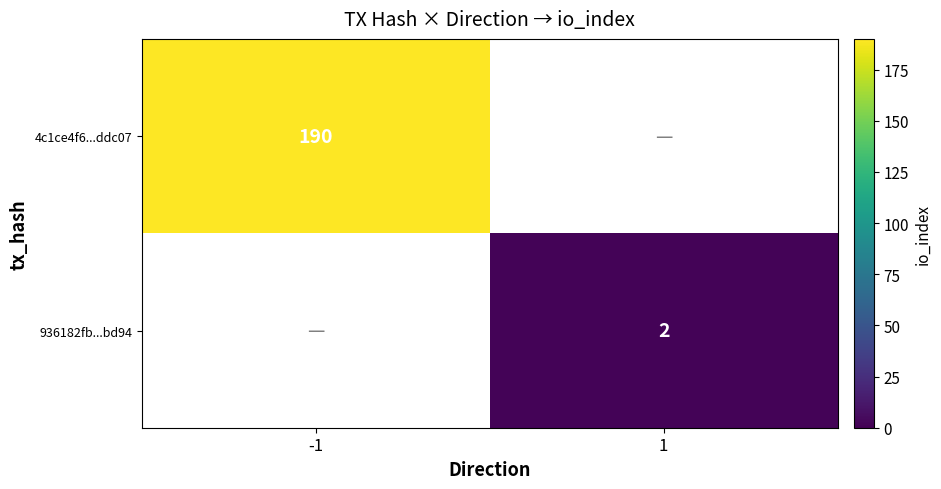

True or false: 4c1ce4f6...ddc07 has a value of 97 at -1.

False